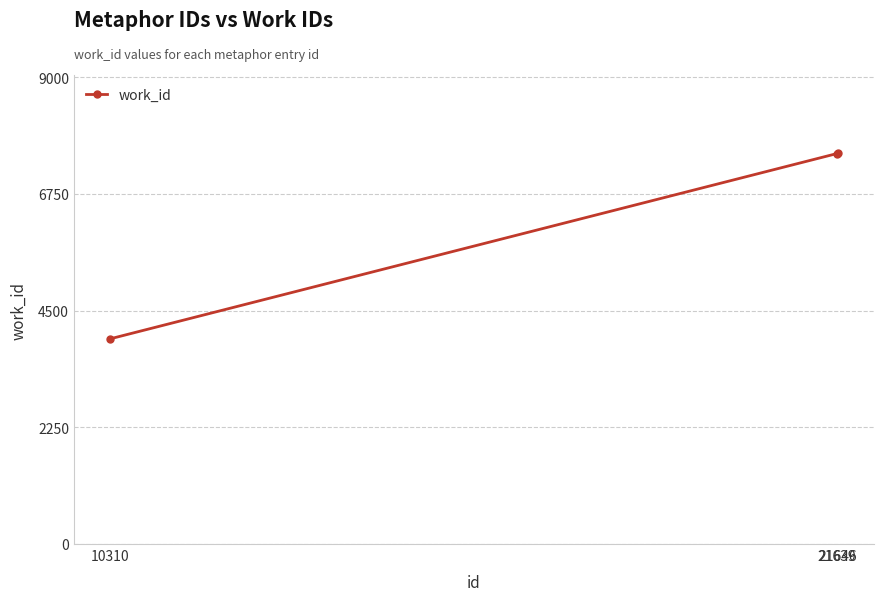

What is the average value?

6340